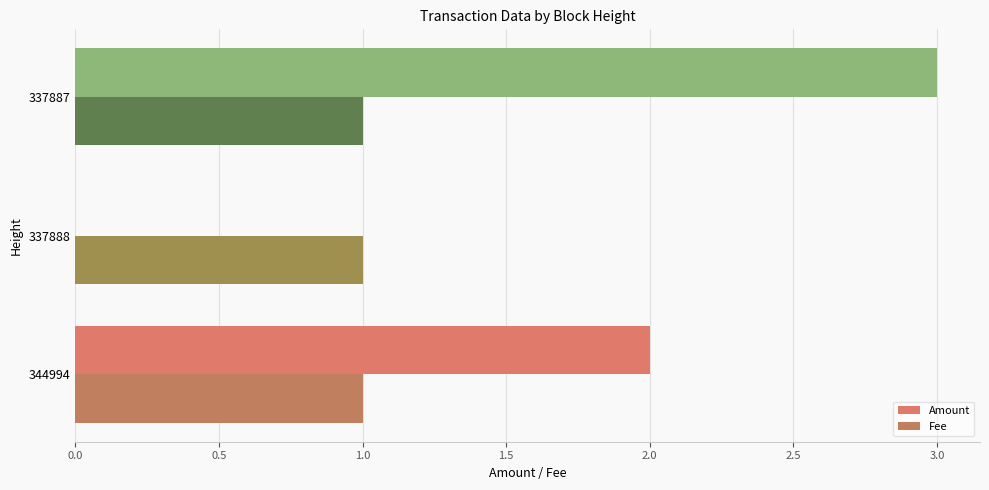

Count the Amount values in the range 0 to 3.

3